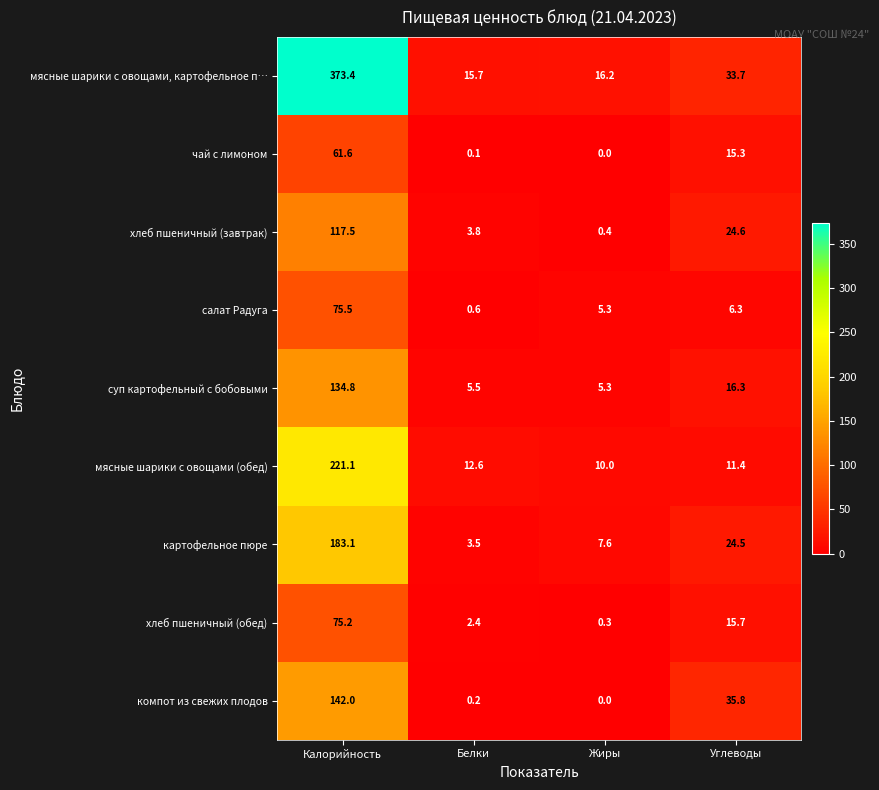

What is the sum of the компот из свежих плодов values at Жиры and Углеводы?

35.8